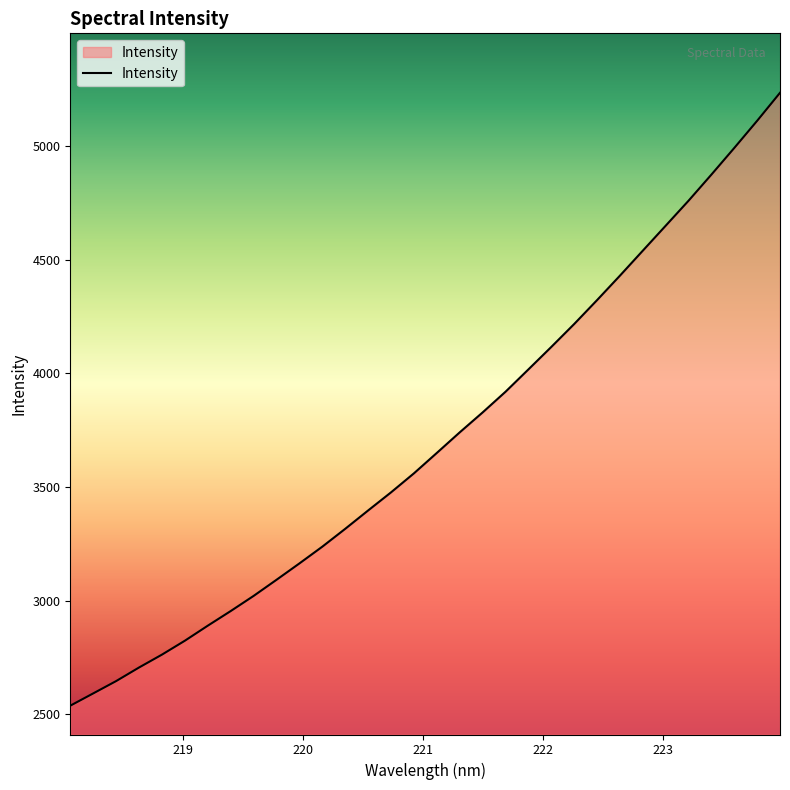

What is the maximum value shown in the chart?

5235.4